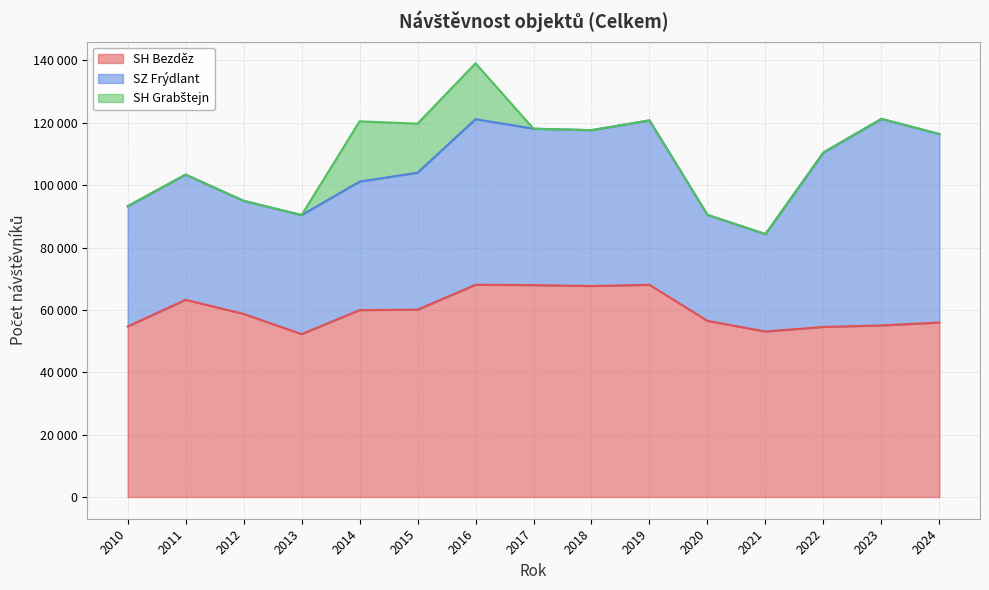

Where is the first local minimum for SZ Frýdlant?

2012